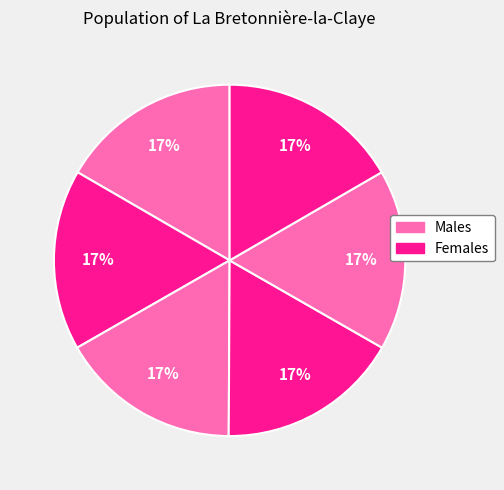

Does any single category account for the majority?

No